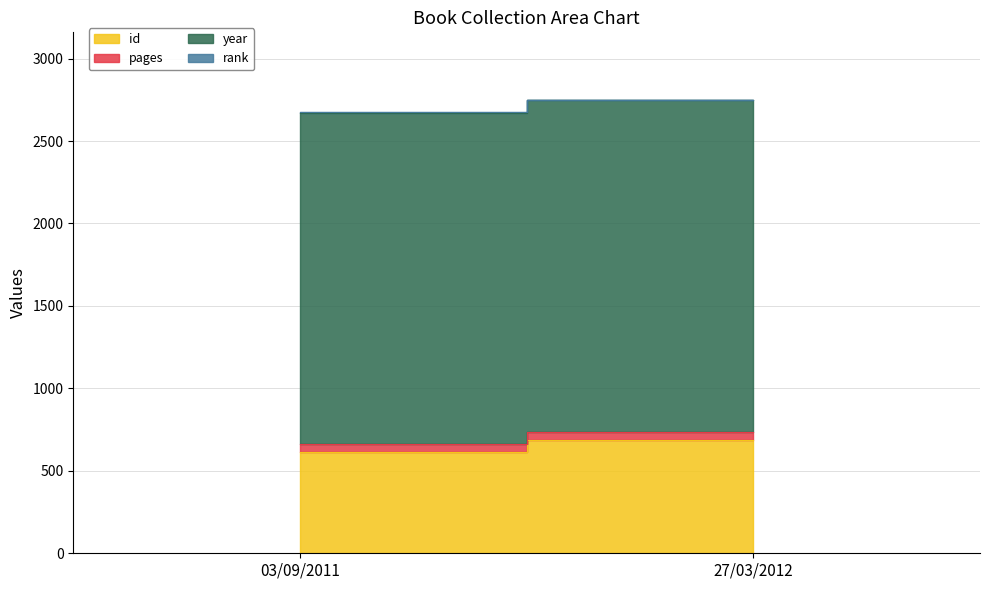

Which category has the highest value in the rank series?

03/09/2011